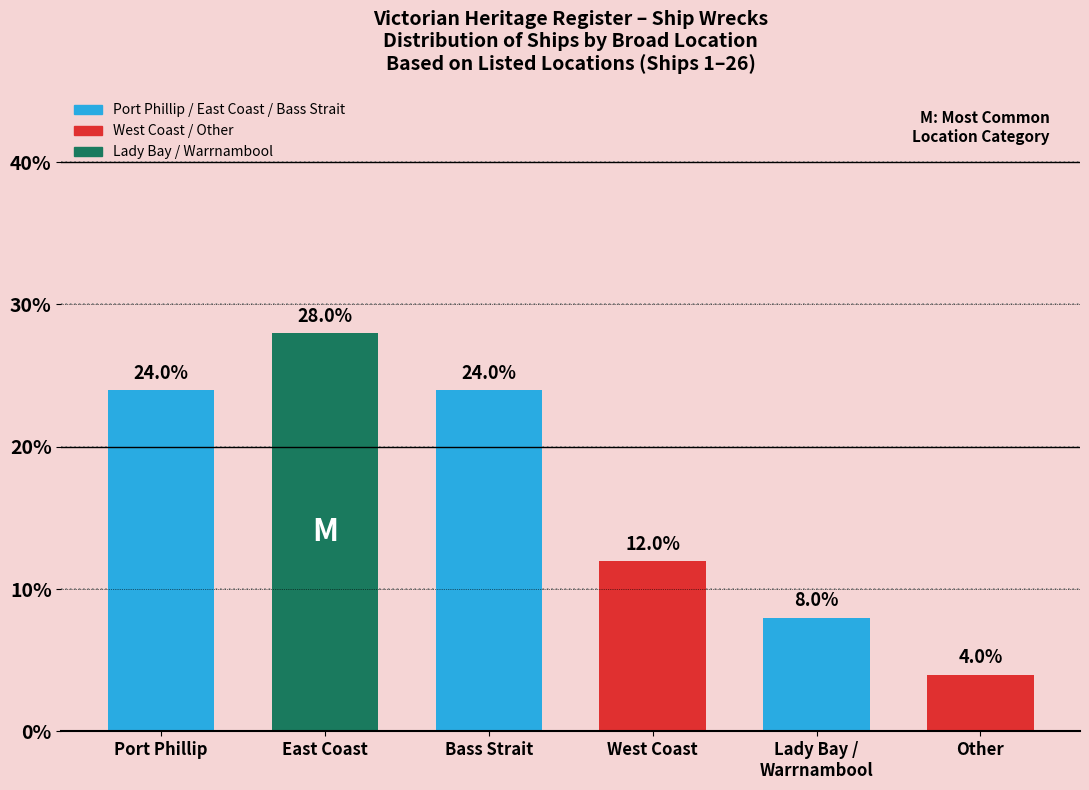

Count the values in the range 8 to 24.

4